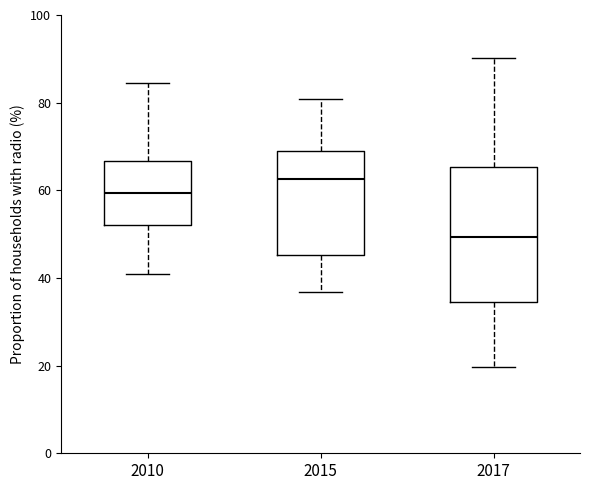

Where does the lower whisker of the box at x = 2010 end on the y-axis? The values are not printed on the chart, so give them approximately, as read against the axis.

40